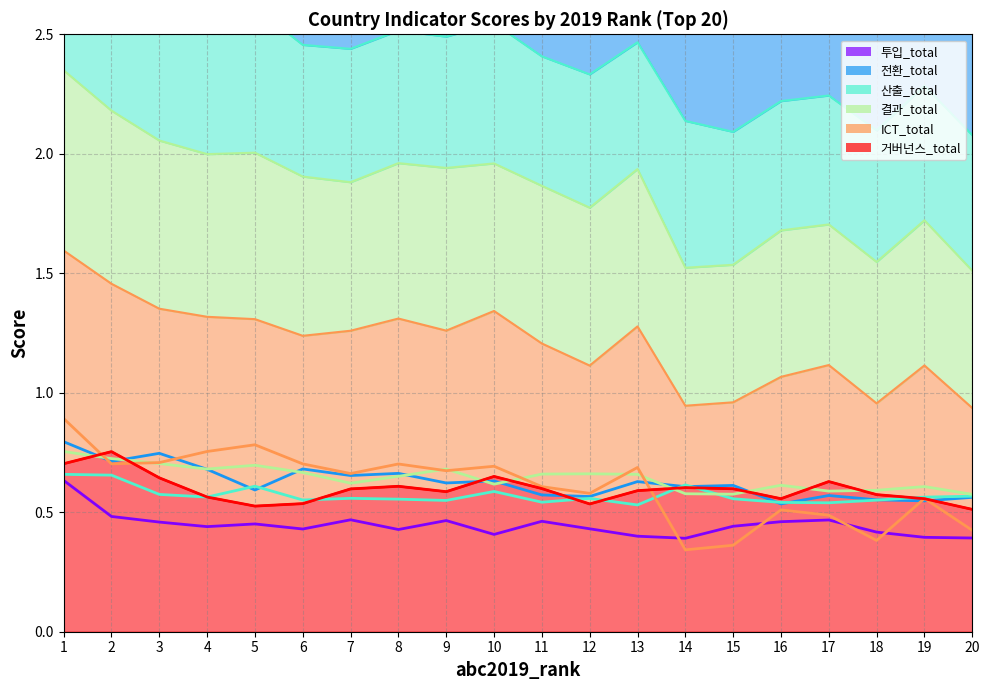

At how many categories does at least one series exceed 0?

20